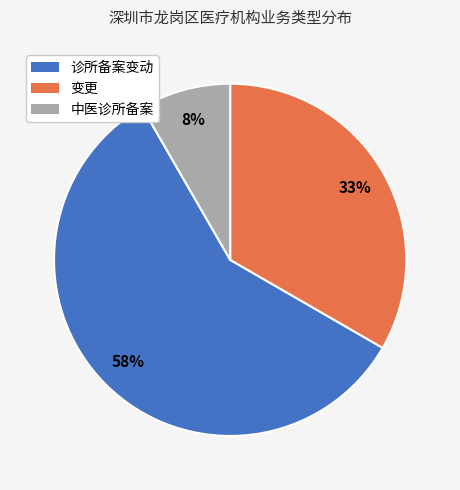

Do 中医诊所备案 and 变更 together represent more than half of the pie?

No